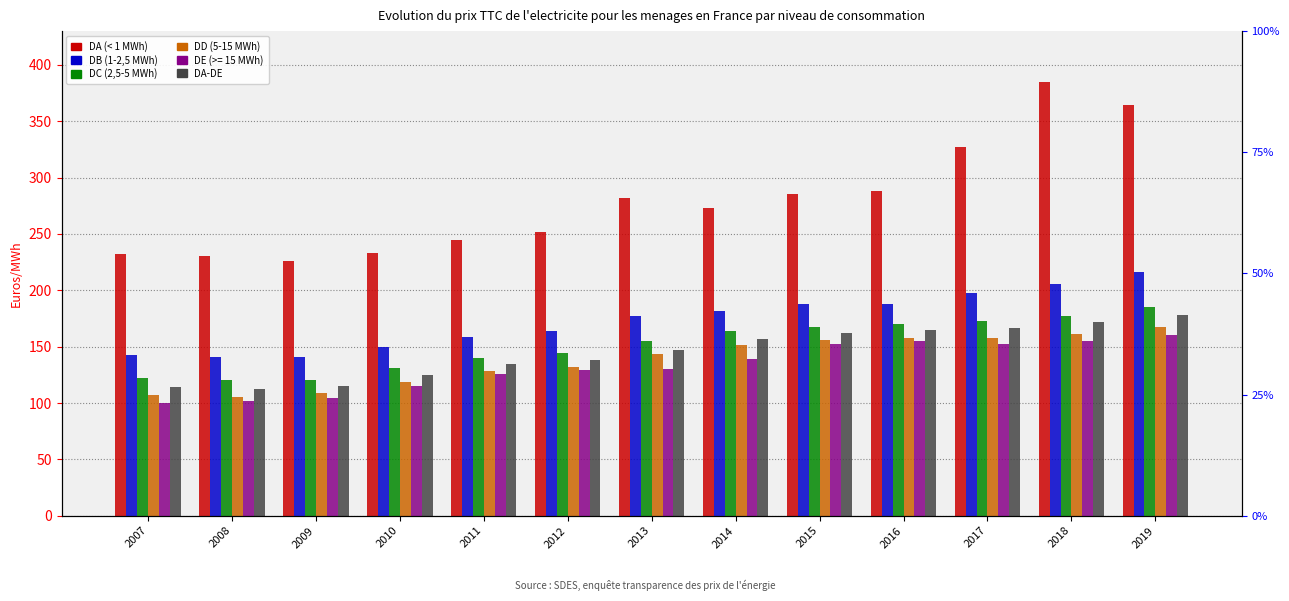

Is it true that DC (2,5-5 MWh) equals 169.7 at 2016?

True